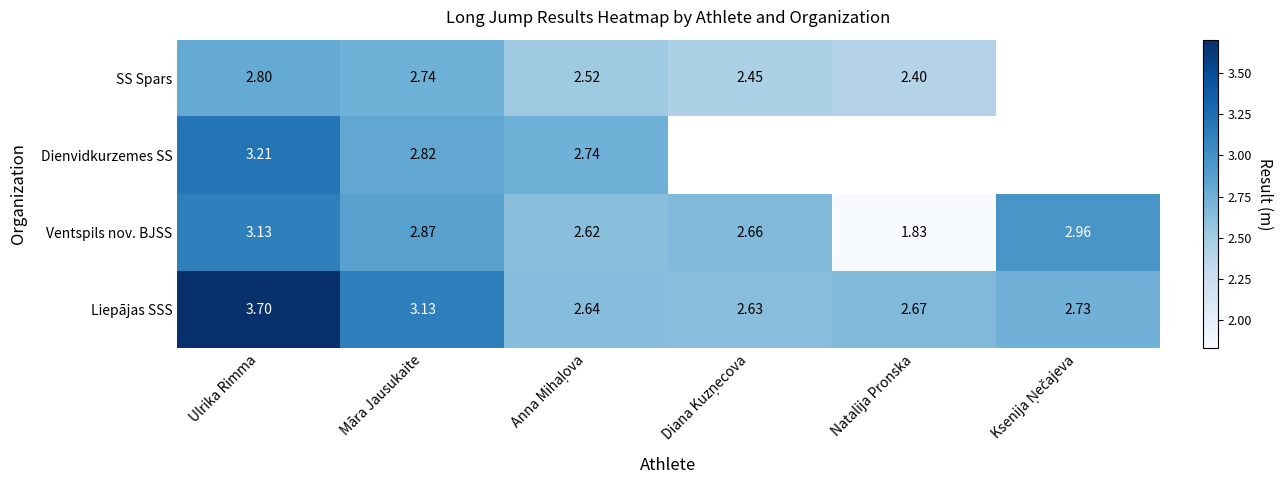

Where does the Ventspils nov. BJSS series first go above 2?

Ulrika Rimma